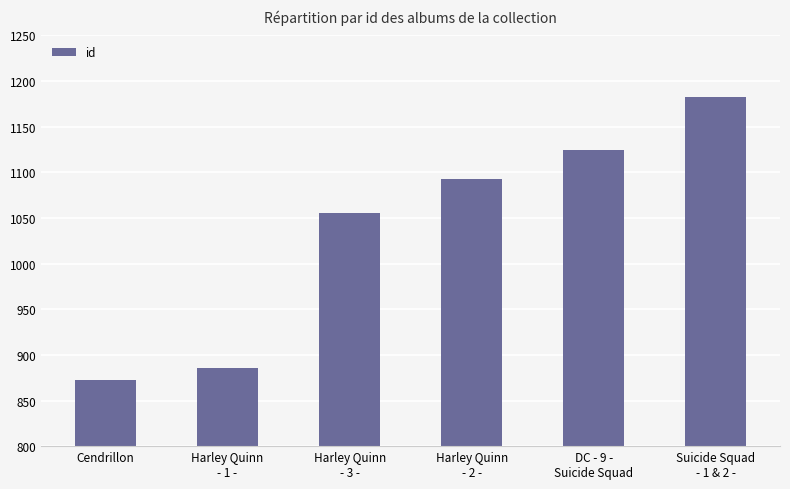

List the labels in order of value, largest first.

Suicide Squad
- 1 & 2 -, DC - 9 -
Suicide Squad, Harley Quinn
- 2 -, Harley Quinn
- 3 -, Harley Quinn
- 1 -, Cendrillon